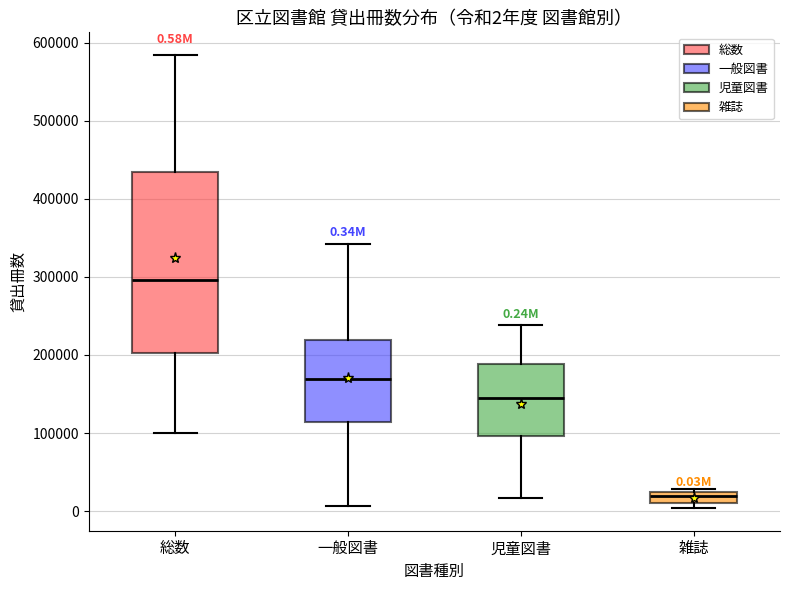

Which box's median line is the lowest?

雑誌